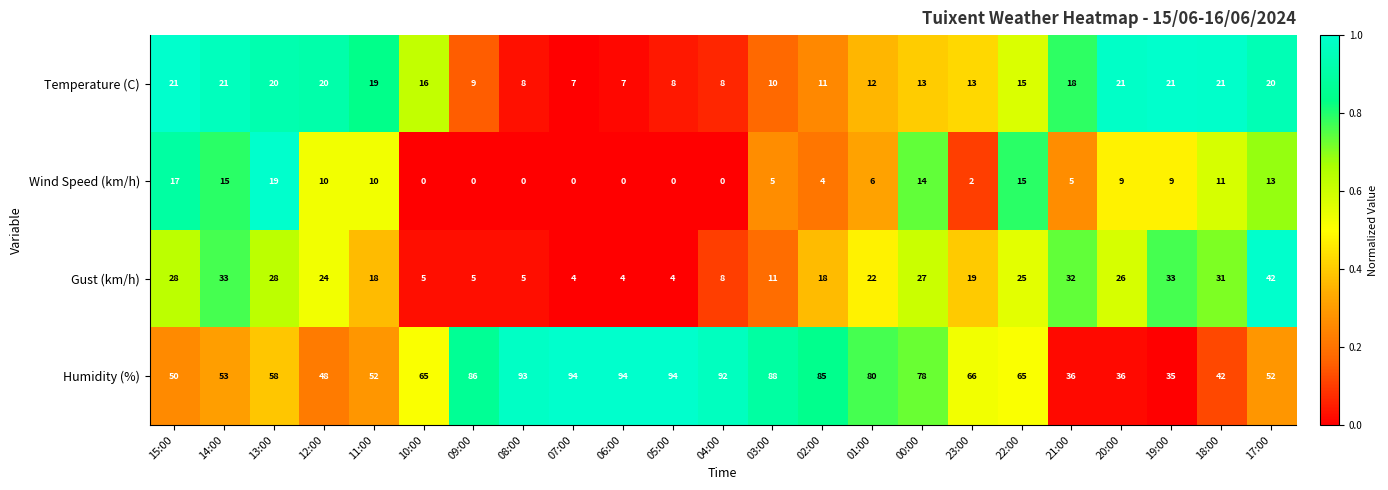

Rank the series at 14:00 from highest to lowest value.

Humidity (%), Gust (km/h), Temperature (C), Wind Speed (km/h)